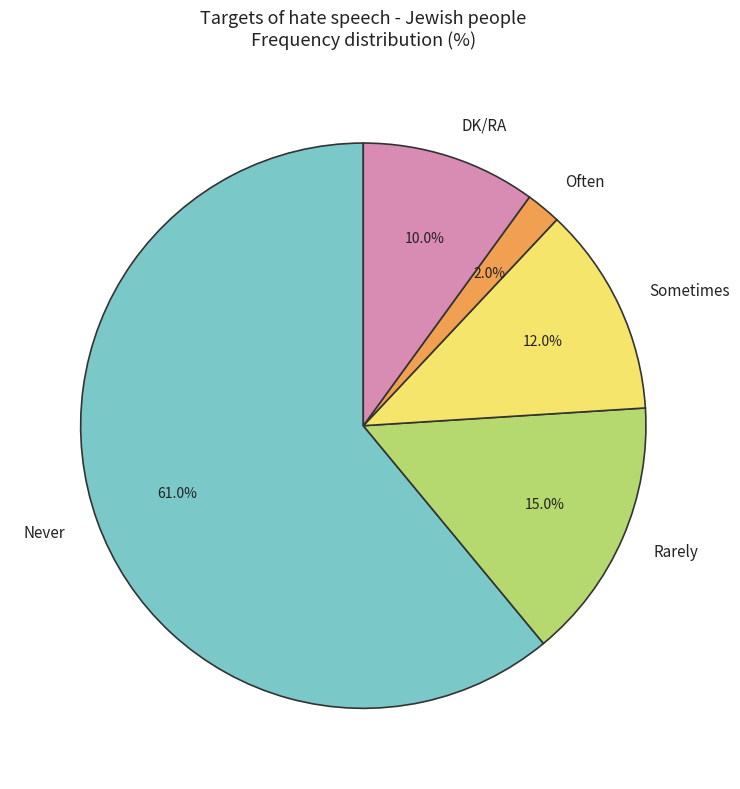

How many segments does this pie chart have?

5